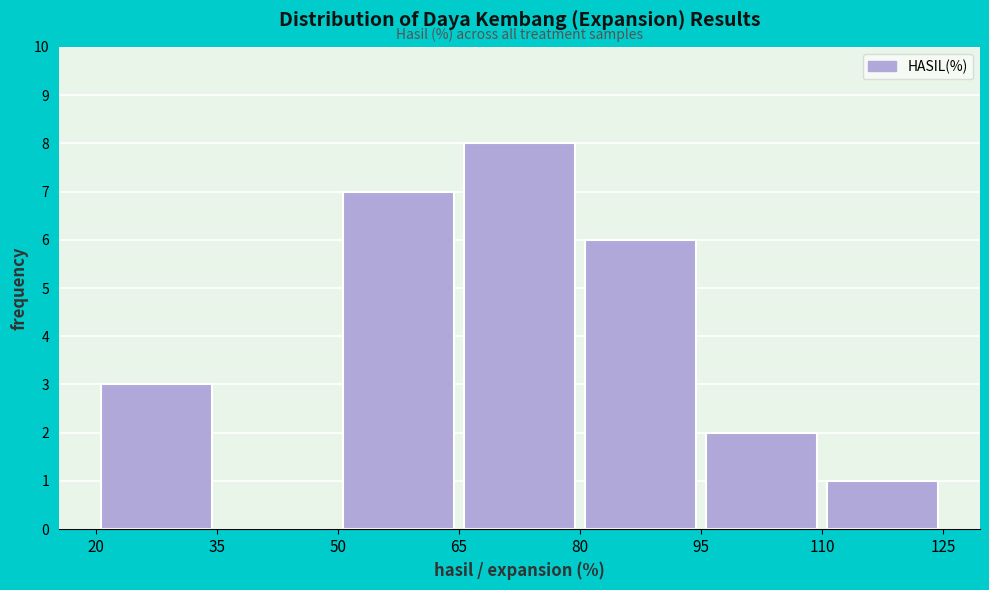

Reading left to right, transcribe this chart: for each bar, give the range it covers on the x-axis and its height. The values are not printed on the chart, so give them approximately, as read against the axis.

20 to 35: 3
35 to 50: 0
50 to 65: 7
65 to 80: 8
80 to 95: 6
95 to 110: 2
110 to 125: 1